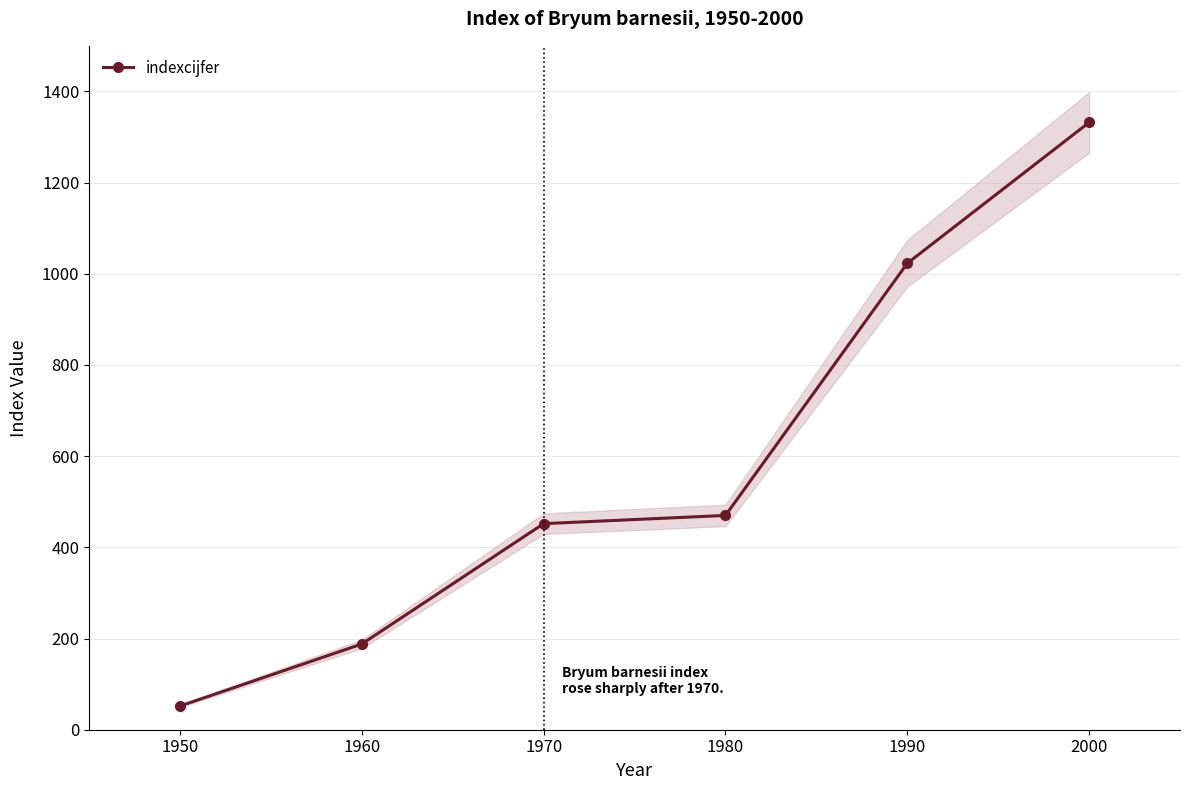

What is the minimum value shown in the chart?

52